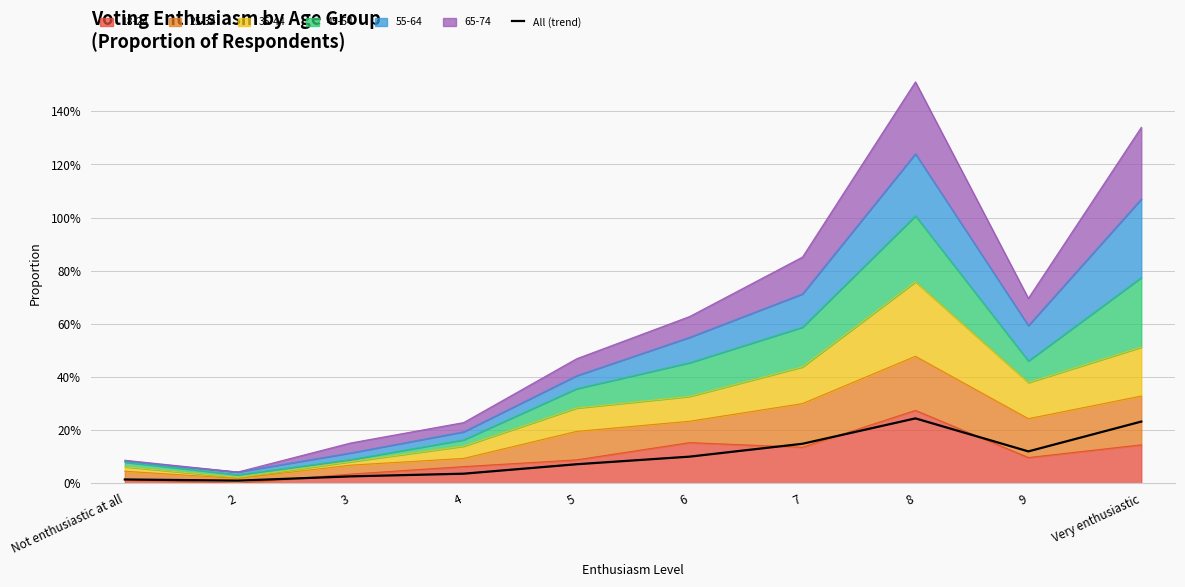

List the labels in order of value, largest first.

8, Very enthusiastic, 7, 9, 6, 5, 4, 3, Not enthusiastic at all, 2